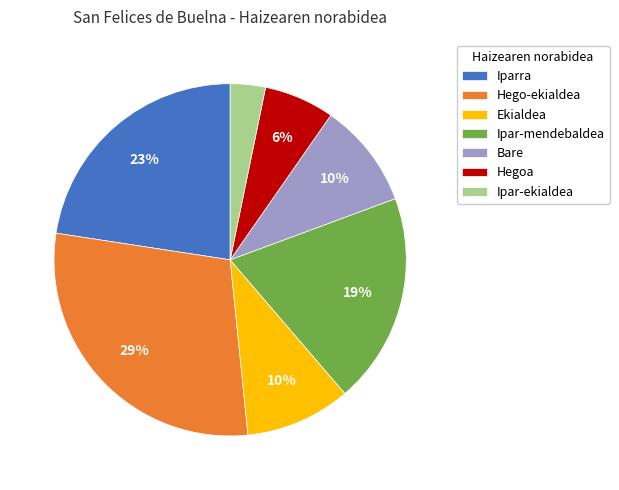

To the nearest percent, what is the average slice percentage?

14%